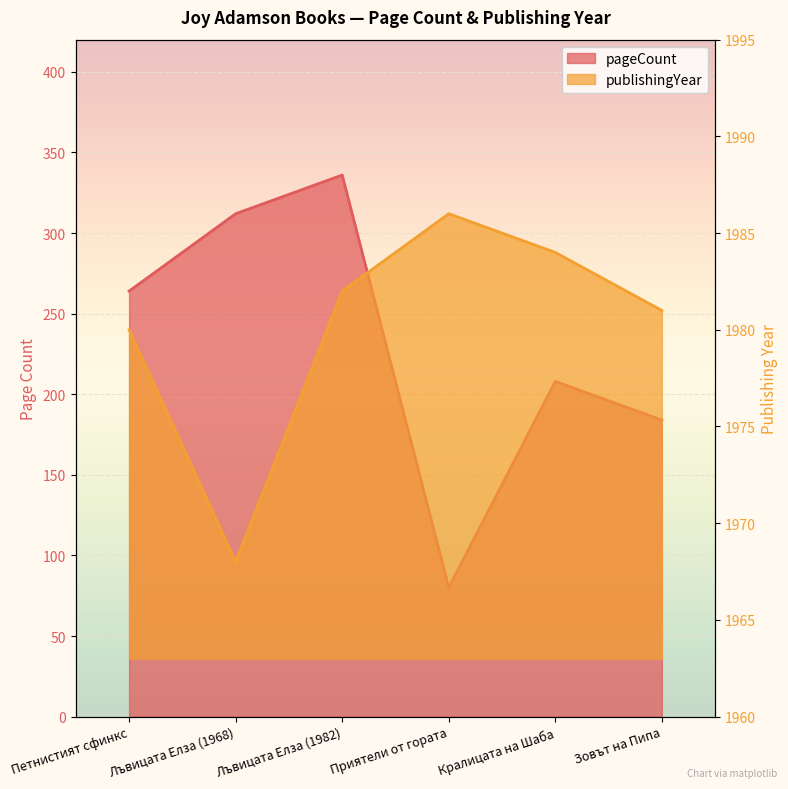

True or false: publishingYear and pageCount cross at least once.

False